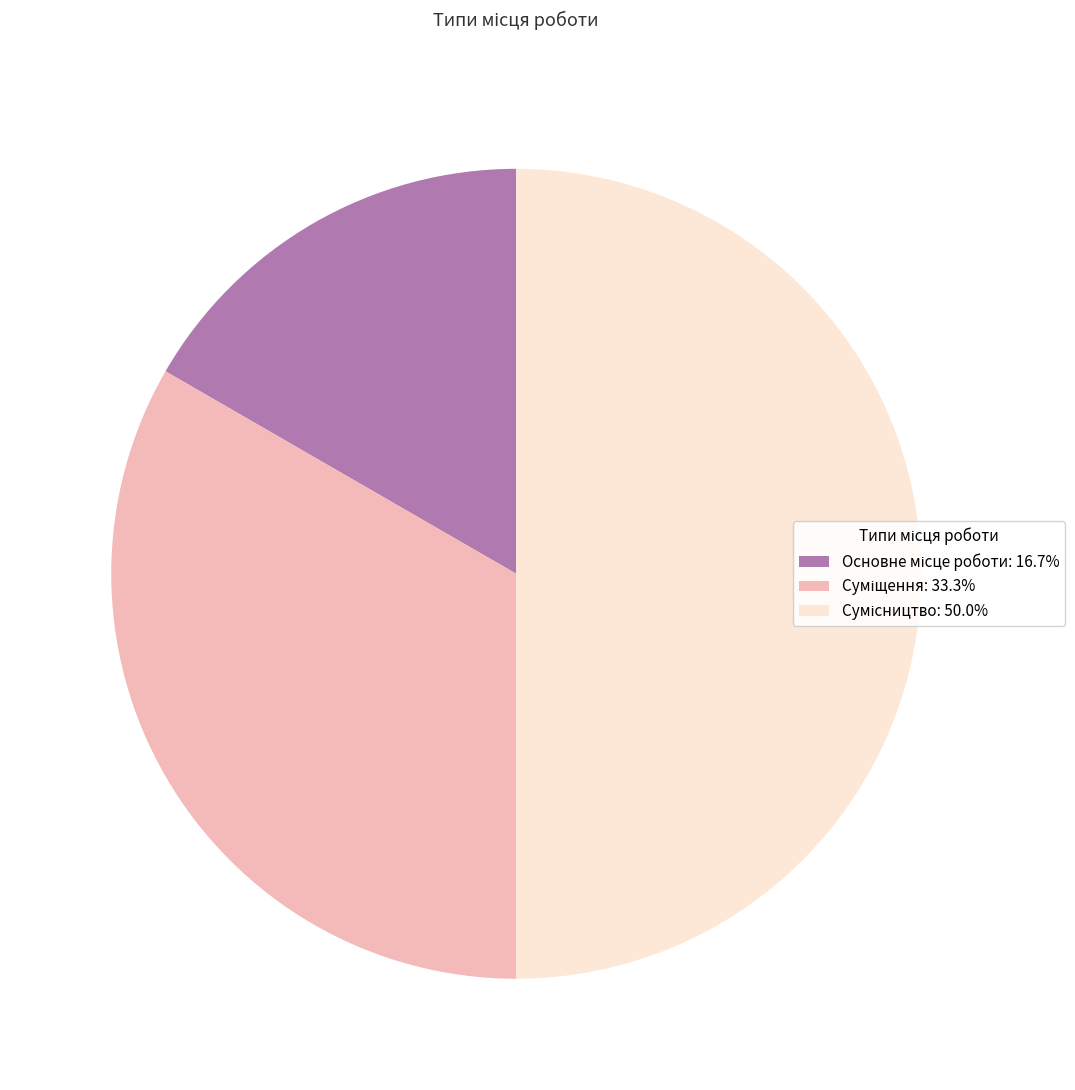

How many slices are in this pie chart?

3